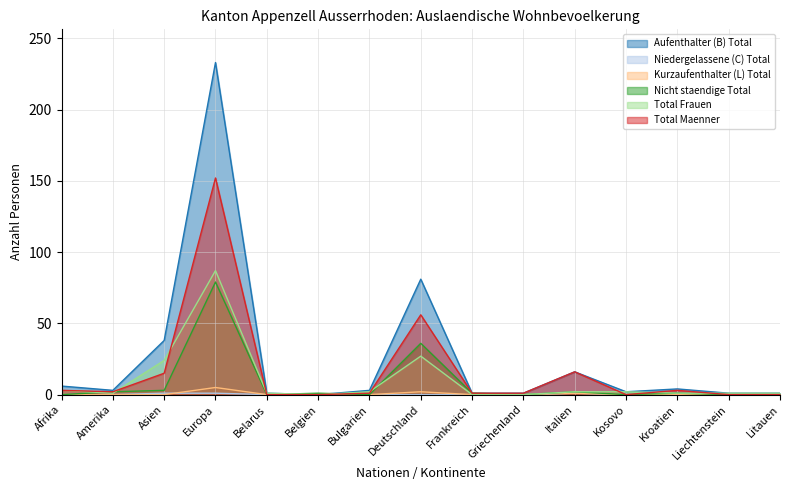

Reading right to left, extract all data points from this chart.

Aufenthalter (B) Total: Litauen=1	Liechtenstein=1	Kroatien=4	Kosovo=2	Italien=16	Griechenland=1	Frankreich=1	Deutschland=81	Bulgarien=3	Belgien=0	Belarus=1	Europa=233	Asien=38	Amerika=3	Afrika=6
Niedergelassene (C) Total: Litauen=0	Liechtenstein=0	Kroatien=0	Kosovo=0	Italien=1	Griechenland=0	Frankreich=0	Deutschland=0	Bulgarien=0	Belgien=0	Belarus=0	Europa=1	Asien=1	Amerika=0	Afrika=0
Kurzaufenthalter (L) Total: Litauen=0	Liechtenstein=0	Kroatien=0	Kosovo=0	Italien=1	Griechenland=0	Frankreich=0	Deutschland=2	Bulgarien=0	Belgien=0	Belarus=0	Europa=5	Asien=0	Amerika=0	Afrika=0
Nicht staendige Total: Litauen=0	Liechtenstein=0	Kroatien=1	Kosovo=0	Italien=2	Griechenland=0	Frankreich=1	Deutschland=36	Bulgarien=0	Belgien=1	Belarus=0	Europa=79	Asien=3	Amerika=2	Afrika=0
Total Frauen: Litauen=1	Liechtenstein=1	Kroatien=1	Kosovo=2	Italien=2	Griechenland=0	Frankreich=0	Deutschland=27	Bulgarien=2	Belgien=0	Belarus=1	Europa=87	Asien=24	Amerika=1	Afrika=3
Total Maenner: Litauen=0	Liechtenstein=0	Kroatien=3	Kosovo=0	Italien=16	Griechenland=1	Frankreich=1	Deutschland=56	Bulgarien=1	Belgien=0	Belarus=0	Europa=152	Asien=15	Amerika=2	Afrika=3